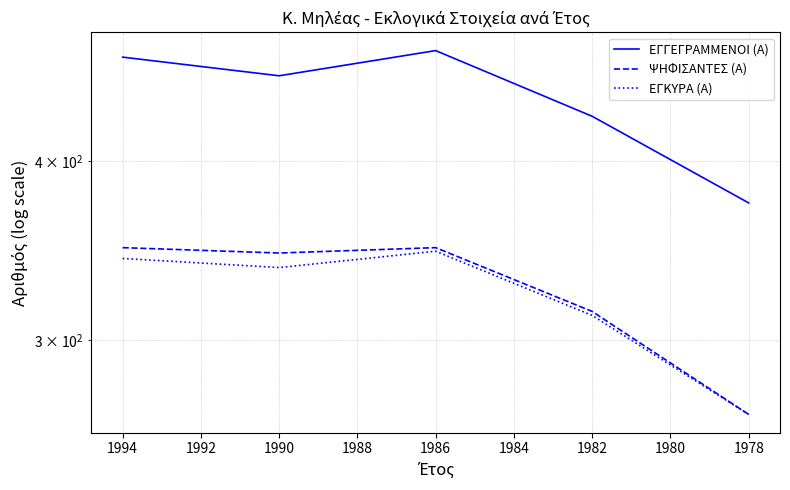

Reading left to right, list all the values displayed in this chart.

ΕΓΓΕΓΡΑΜΜΕΝΟΙ (Α): 473	459	478	430	374
ΨΗΦΙΣΑΝΤΕΣ (Α): 348	345	348	314	266
ΕΓΚΥΡΑ (Α): 342	337	346	312	266